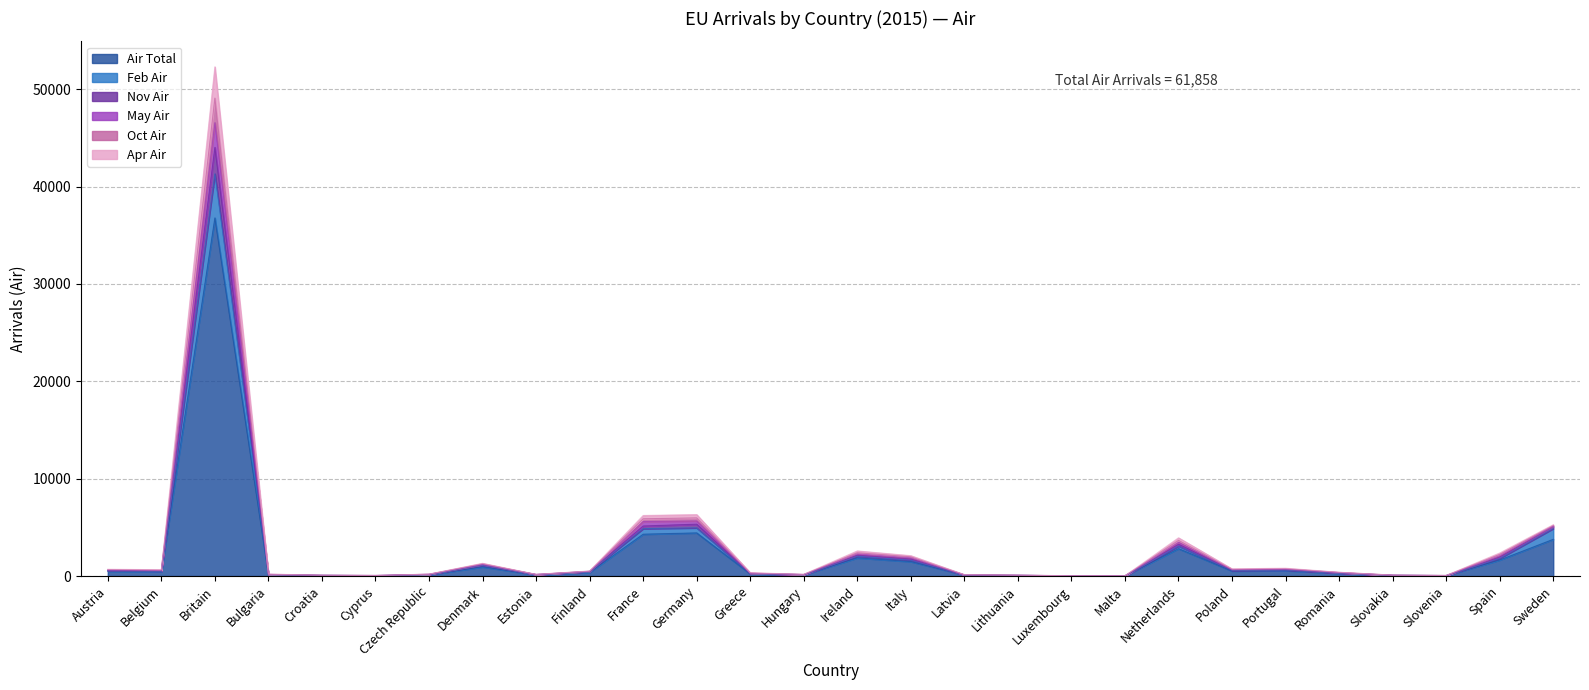

True or false: Air Total has more than 1 points higher than both neighbors.

True